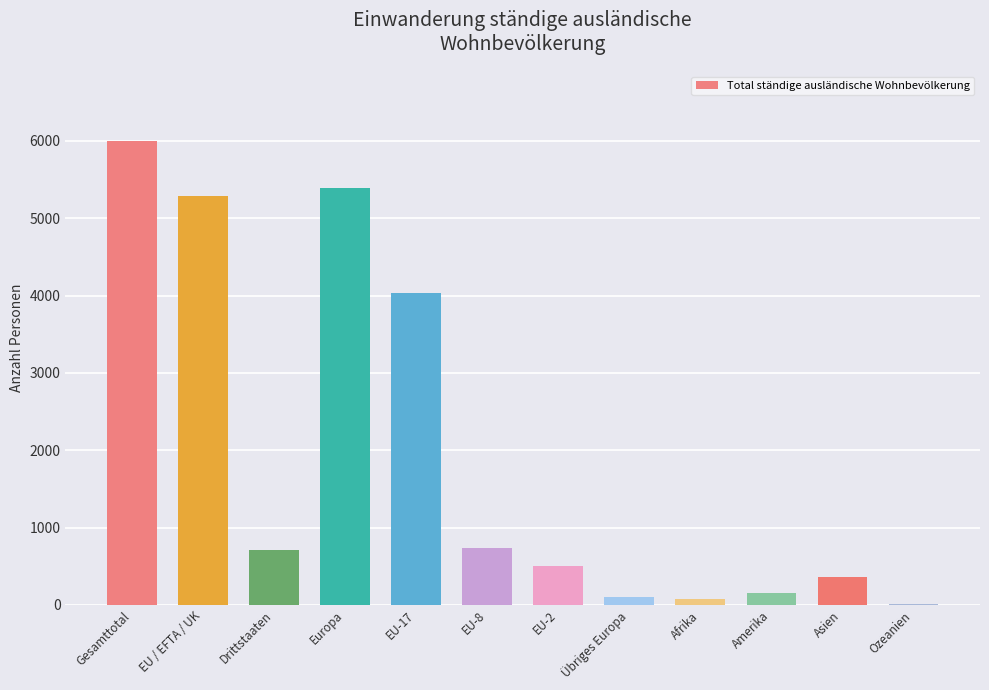

What value does the data have at Drittstaaten?

710